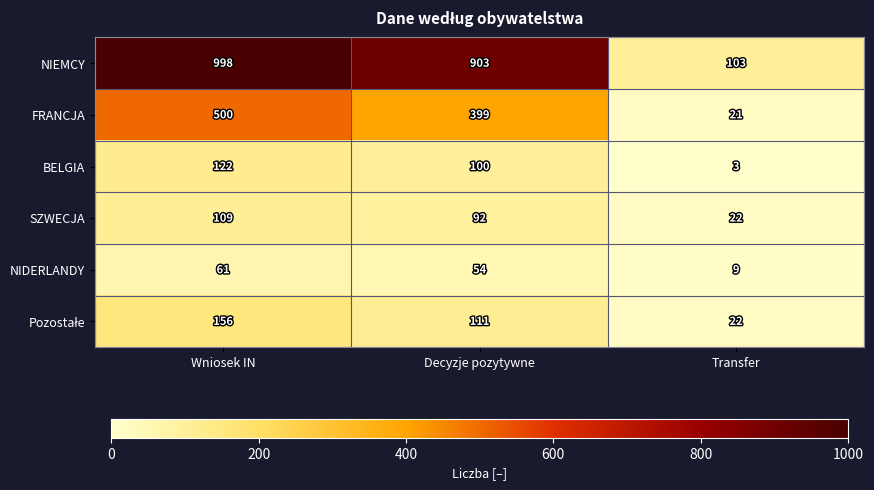

At which label is BELGIA closest to 62?

Decyzje pozytywne